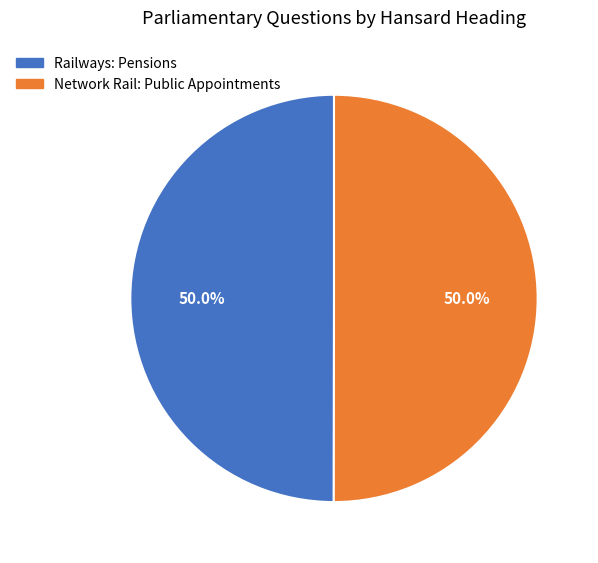

What is the total percentage of Railways: Pensions and Network Rail: Public Appointments?

100.0%